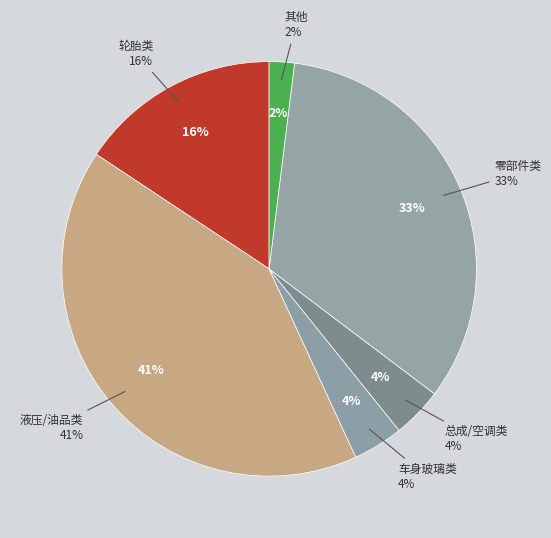

Does 油门踏板 represent more than half of the total?

No